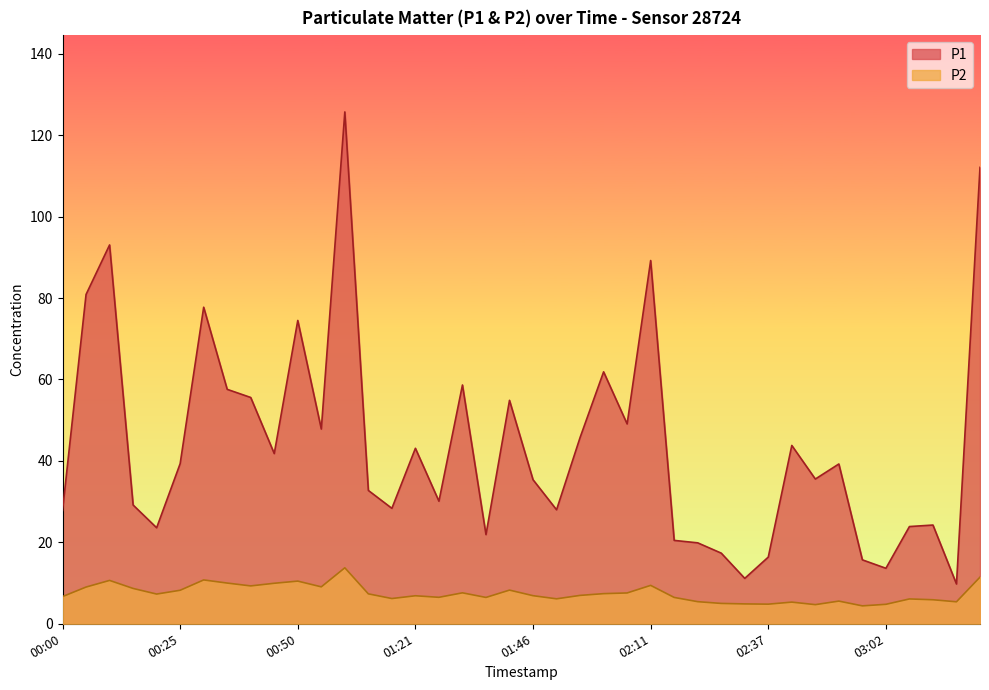

At how many categories does at least one series exceed 91?

3